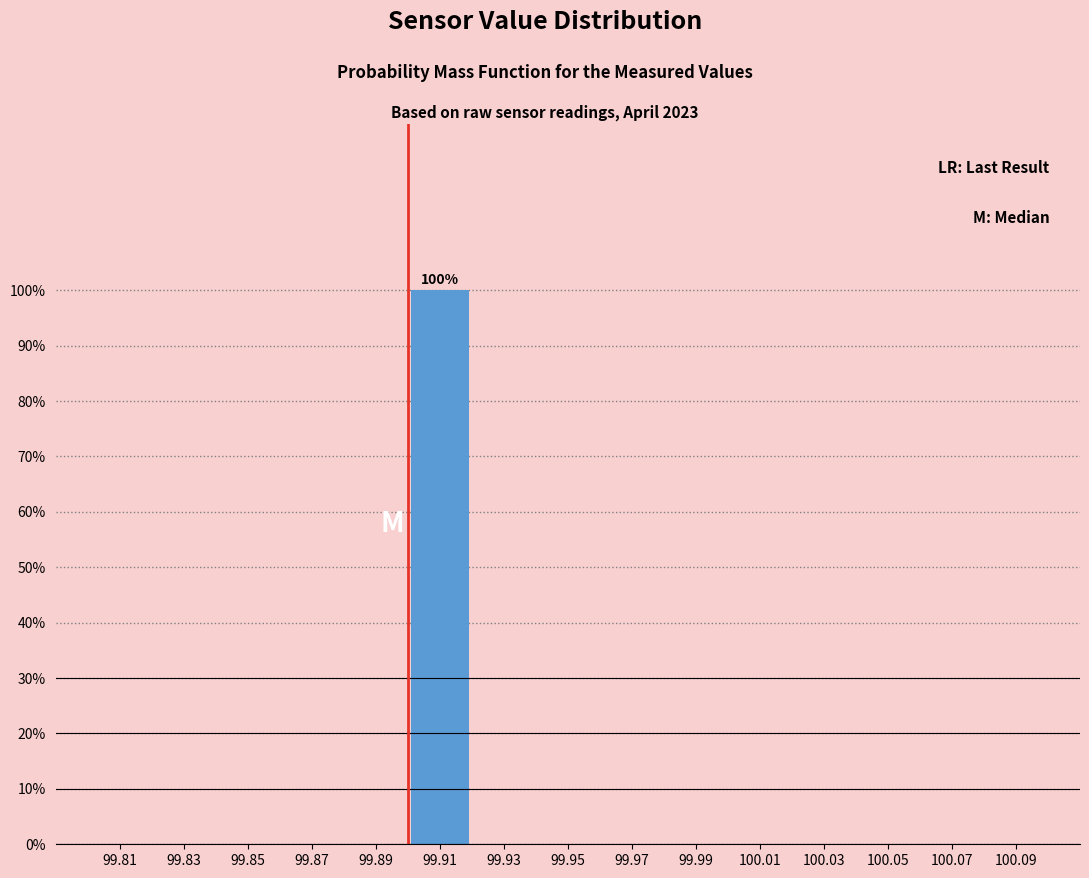

Which range on the x-axis has the tallest bar?

99.90 to 99.92